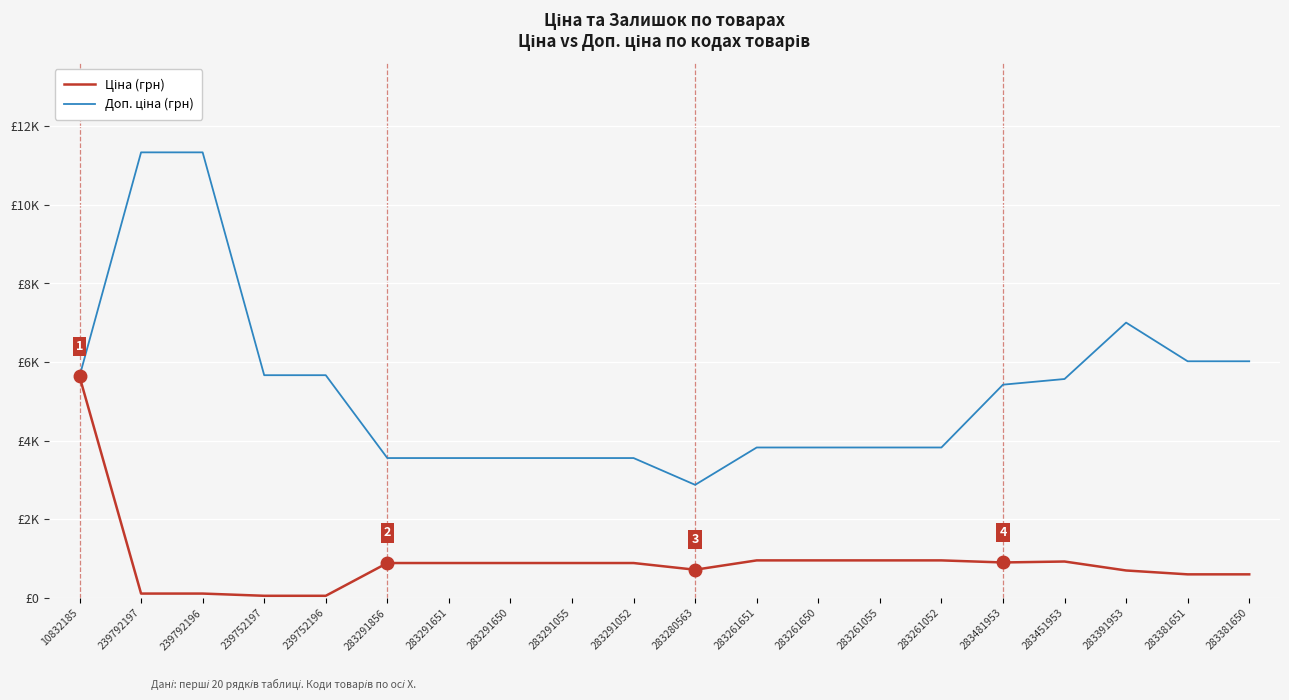

The Доп. ціна (грн) series shows 1713.4 at 283291651. True or false?

False